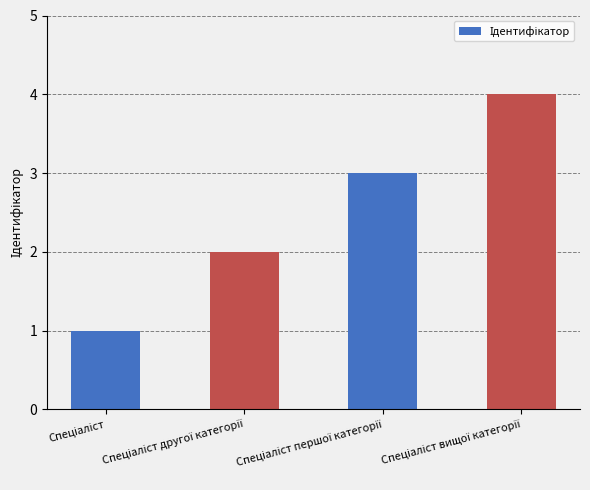

What is the greatest value displayed?

4